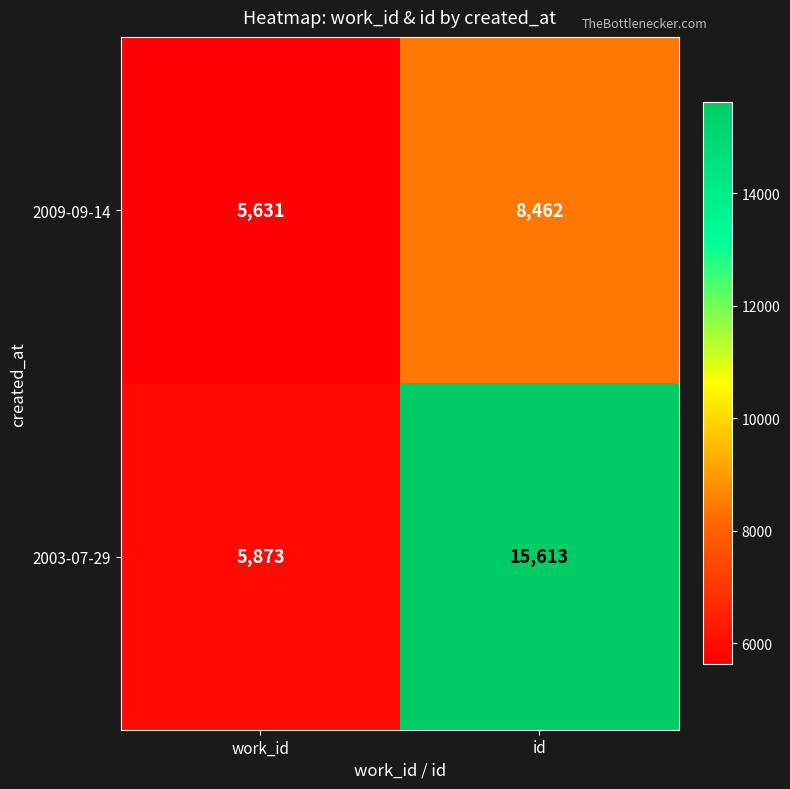

What is the spread (max minus min) of values at id?

7151